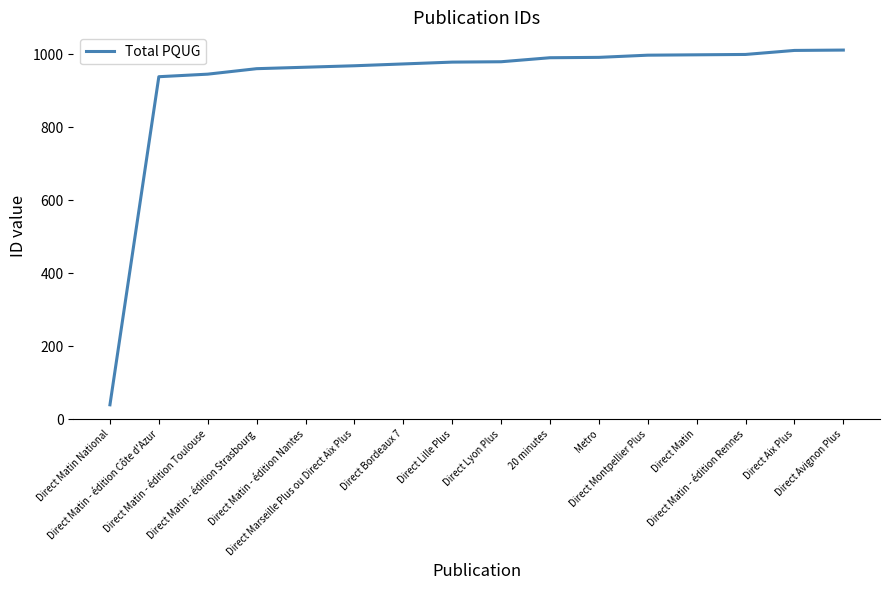

What is the greatest value displayed?

1011